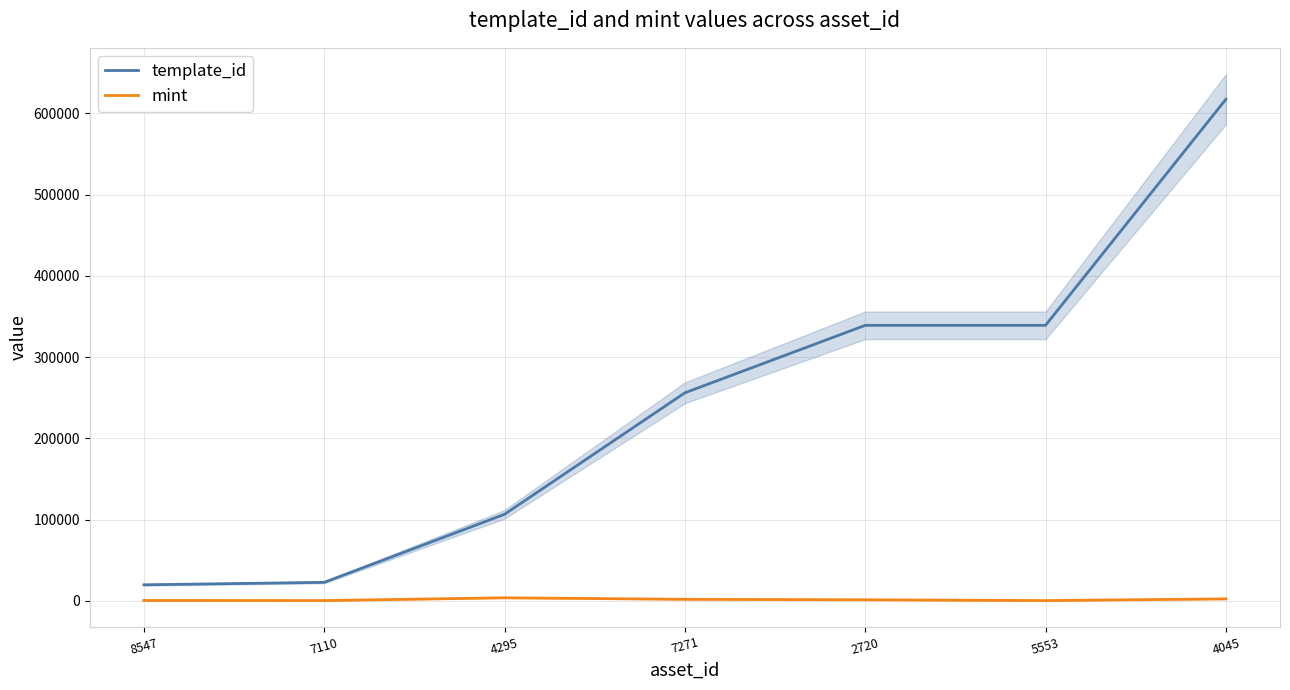

Where is mint nearest to the value 2157?

7271